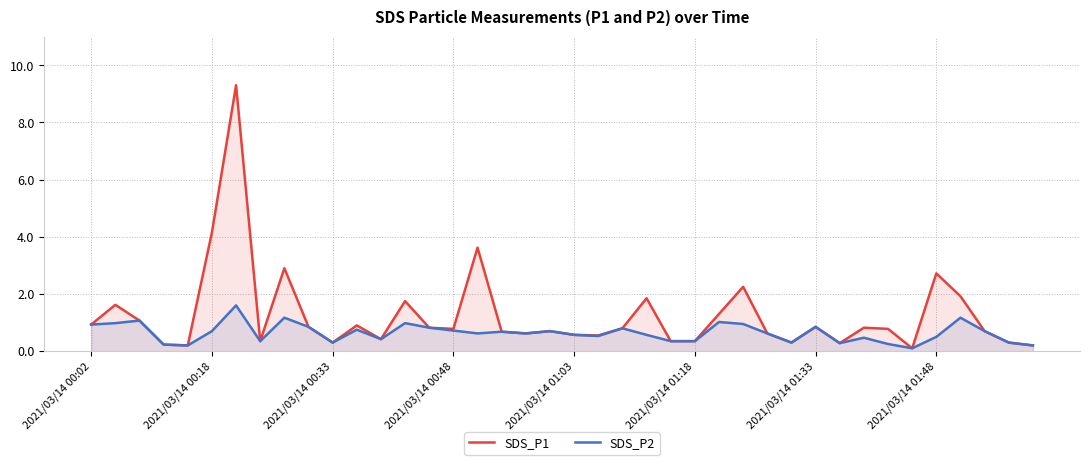

List the series in order of their peak value, lowest first.

SDS_P2, SDS_P1